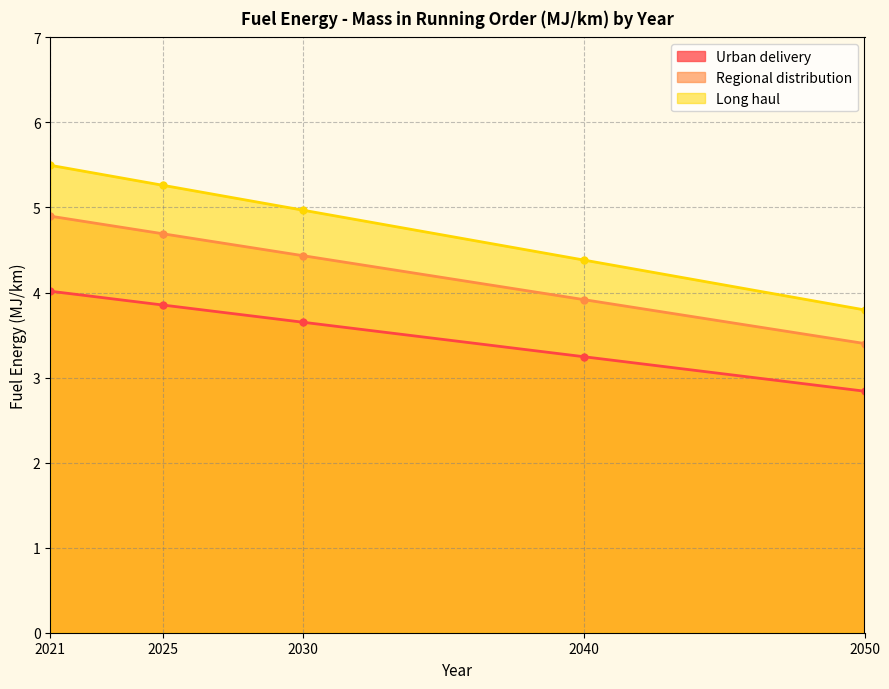

At 2030, list the series in order from largest to smallest.

Long haul, Regional distribution, Urban delivery